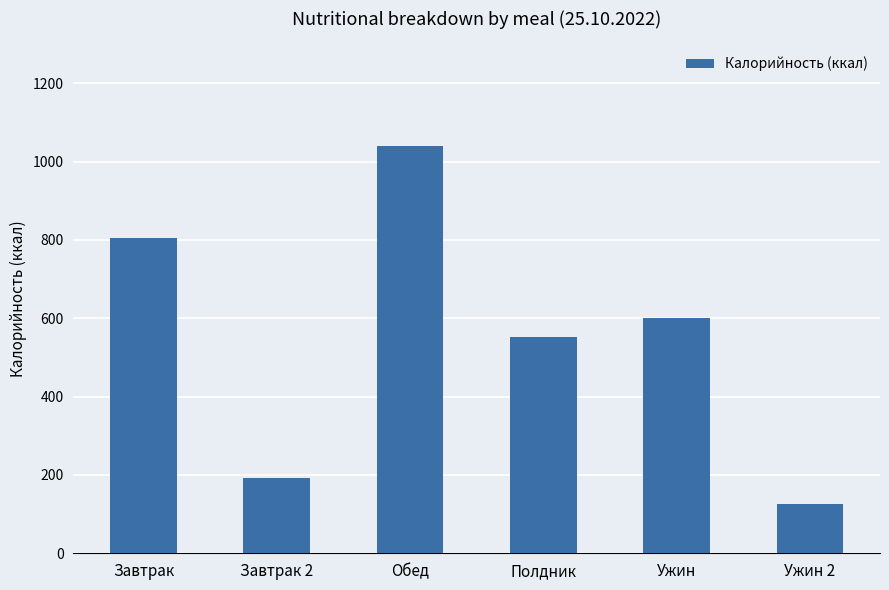

True or false: the data shows 330 at Завтрак 2.

False